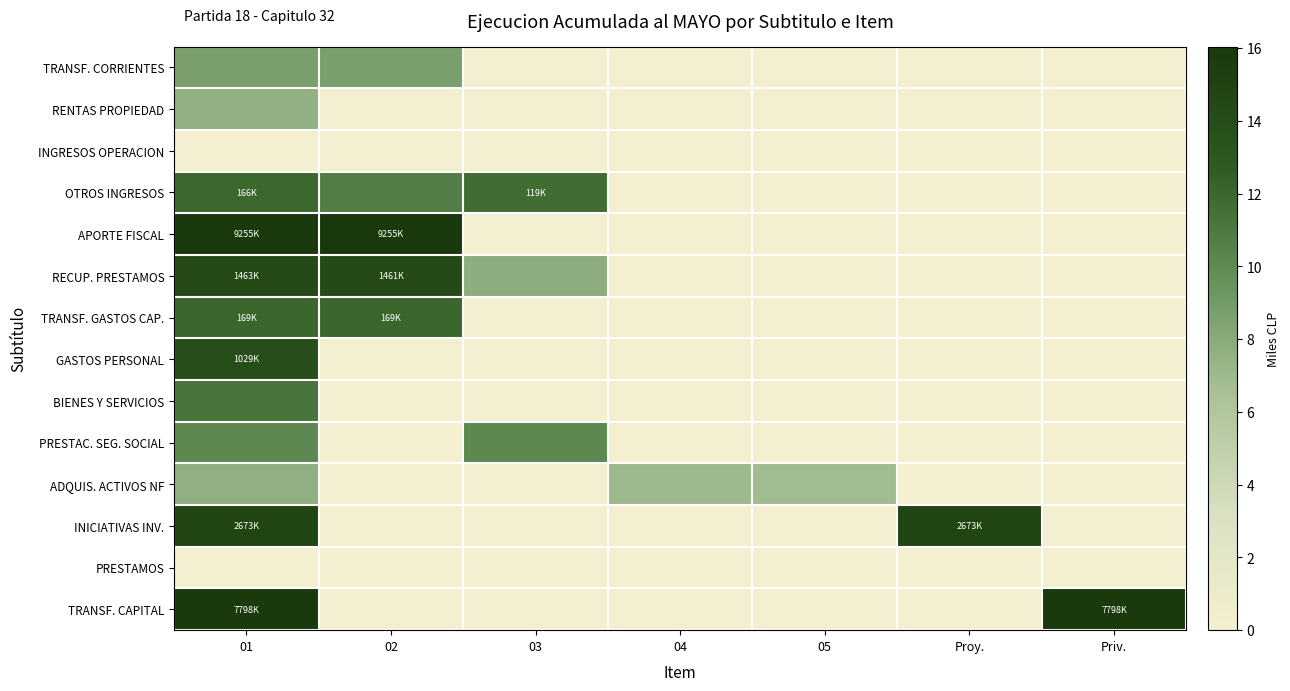

Reading left to right, list all the values displayed in this chart.

TRANSF. CORRIENTES: 01=8.7	02=8.7	03=0.0	04=0.0	05=0.0	Proy.=0.0	Priv.=0.0
RENTAS PROPIEDAD: 01=7.5	02=0.0	03=0.0	04=0.0	05=0.0	Proy.=0.0	Priv.=0.0
INGRESOS OPERACION: 01=0.0	02=0.0	03=0.0	04=0.0	05=0.0	Proy.=0.0	Priv.=0.0
OTROS INGRESOS: 01=12.0	02=10.7	03=11.7	04=0.0	05=0.0	Proy.=0.0	Priv.=0.0
APORTE FISCAL: 01=16.0	02=16.0	03=0.0	04=0.0	05=0.0	Proy.=0.0	Priv.=0.0
RECUP. PRESTAMOS: 01=14.2	02=14.2	03=7.7	04=0.0	05=0.0	Proy.=0.0	Priv.=0.0
TRANSF. GASTOS CAP.: 01=12.0	02=12.0	03=0.0	04=0.0	05=0.0	Proy.=0.0	Priv.=0.0
GASTOS PERSONAL: 01=13.8	02=0.0	03=0.0	04=0.0	05=0.0	Proy.=0.0	Priv.=0.0
BIENES Y SERVICIOS: 01=11.3	02=0.0	03=0.0	04=0.0	05=0.0	Proy.=0.0	Priv.=0.0
PRESTAC. SEG. SOCIAL: 01=10.1	02=0.0	03=10.1	04=0.0	05=0.0	Proy.=0.0	Priv.=0.0
ADQUIS. ACTIVOS NF: 01=7.6	02=0.0	03=0.0	04=7.0	05=6.8	Proy.=0.0	Priv.=0.0
INICIATIVAS INV.: 01=14.8	02=0.0	03=0.0	04=0.0	05=0.0	Proy.=14.8	Priv.=0.0
PRESTAMOS: 01=0.0	02=0.0	03=0.0	04=0.0	05=0.0	Proy.=0.0	Priv.=0.0
TRANSF. CAPITAL: 01=15.9	02=0.0	03=0.0	04=0.0	05=0.0	Proy.=0.0	Priv.=15.9